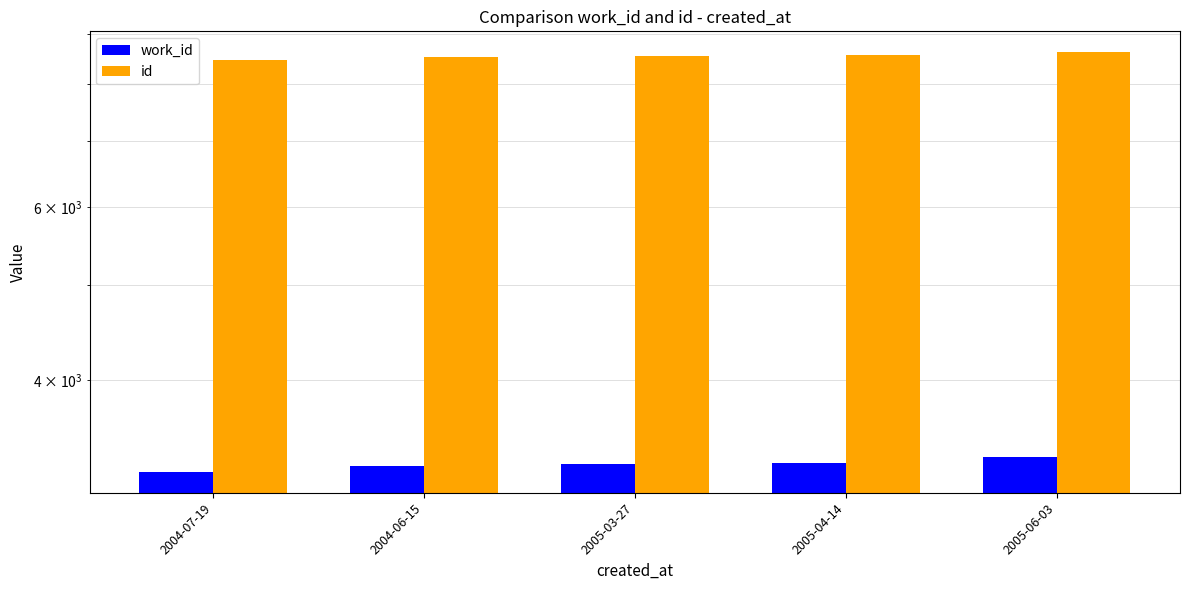

The id series shows 8471 at 2004-07-19. True or false?

True